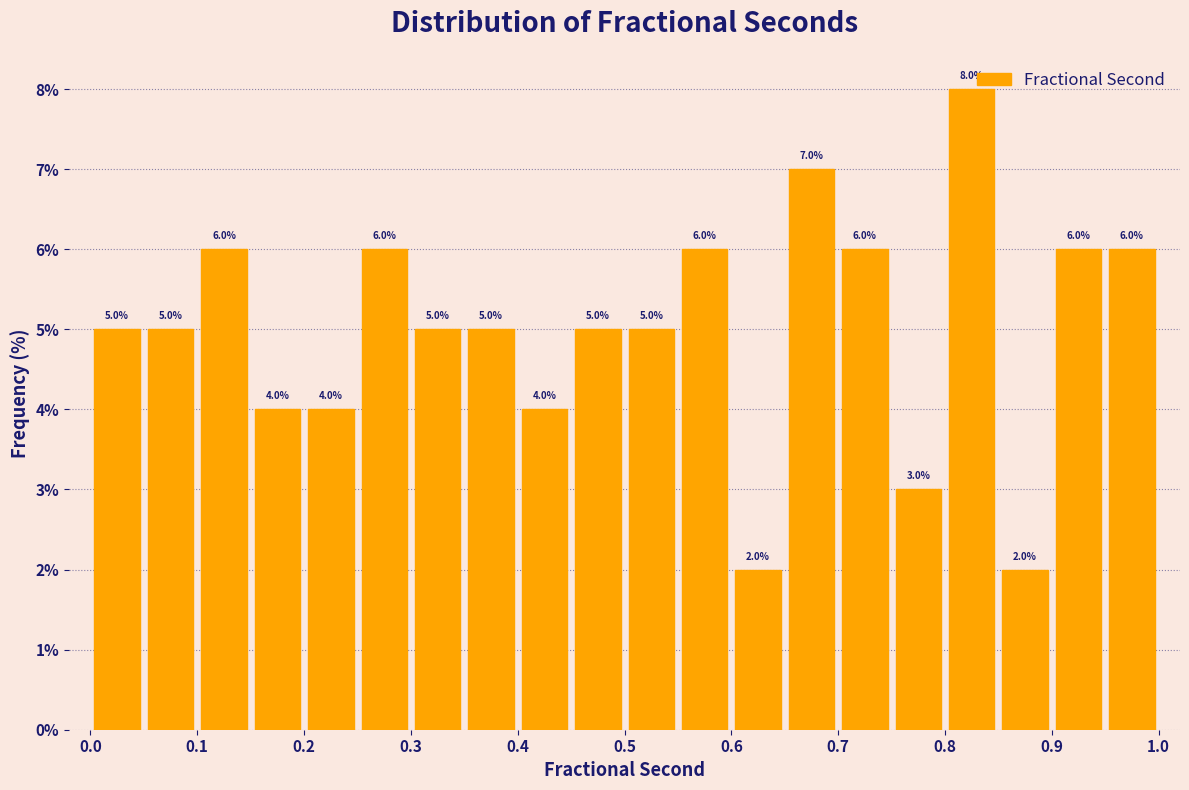

Reading left to right, list every bar in this chart as the range it spans on the x-axis followed by its height.

0.00 to 0.05: 5.0
0.05 to 0.10: 5.0
0.10 to 0.15: 6.0
0.15 to 0.20: 4.0
0.20 to 0.25: 4.0
0.25 to 0.30: 6.0
0.30 to 0.35: 5.0
0.35 to 0.40: 5.0
0.40 to 0.45: 4.0
0.45 to 0.50: 5.0
0.50 to 0.55: 5.0
0.55 to 0.60: 6.0
0.60 to 0.65: 2.0
0.65 to 0.70: 7.0
0.70 to 0.75: 6.0
0.75 to 0.80: 3.0
0.80 to 0.85: 8.0
0.85 to 0.90: 2.0
0.90 to 0.95: 6.0
0.95 to 1.00: 6.0